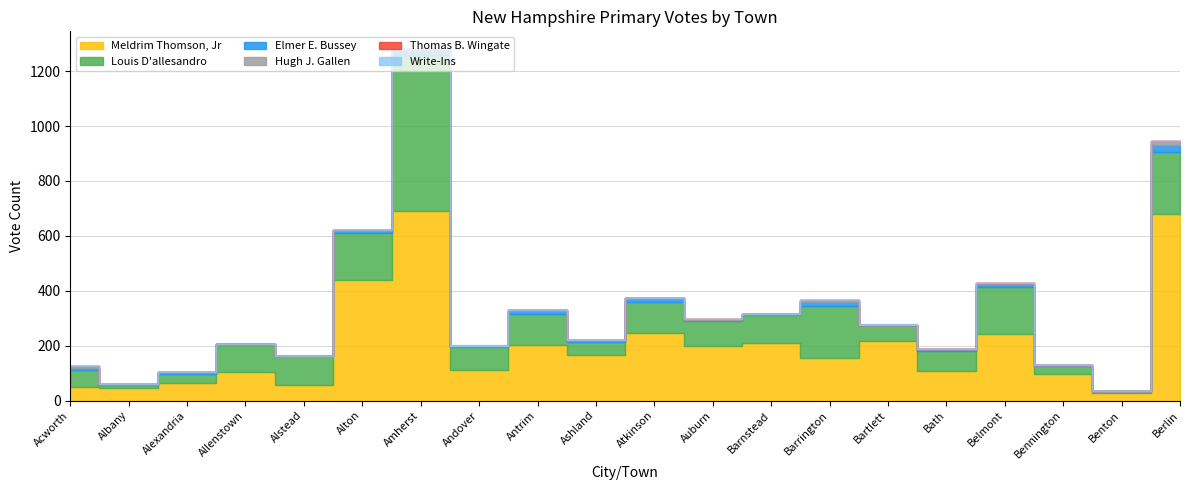

At how many categories does at least one series exceed 656?

2